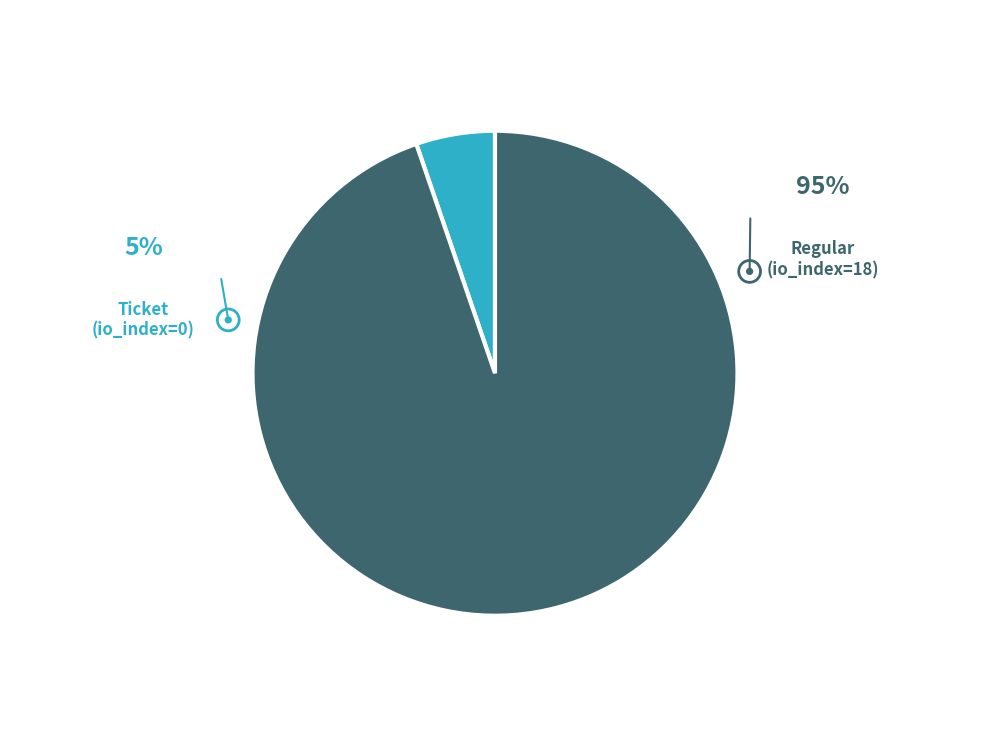

Is there a majority slice in this chart?

Yes